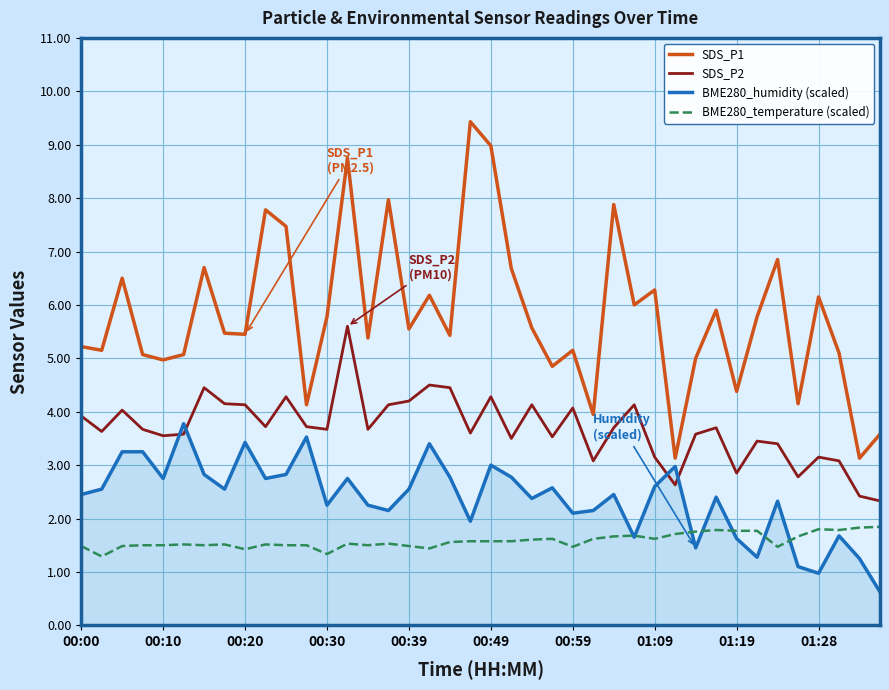

Which series has the largest range (max minus min)?

SDS_P1